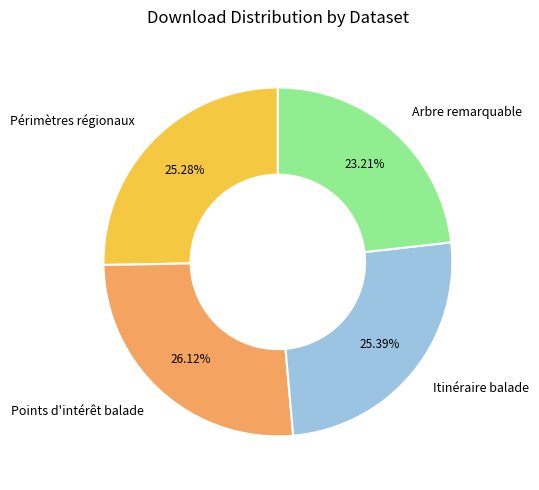

How many slices are in this pie chart?

4